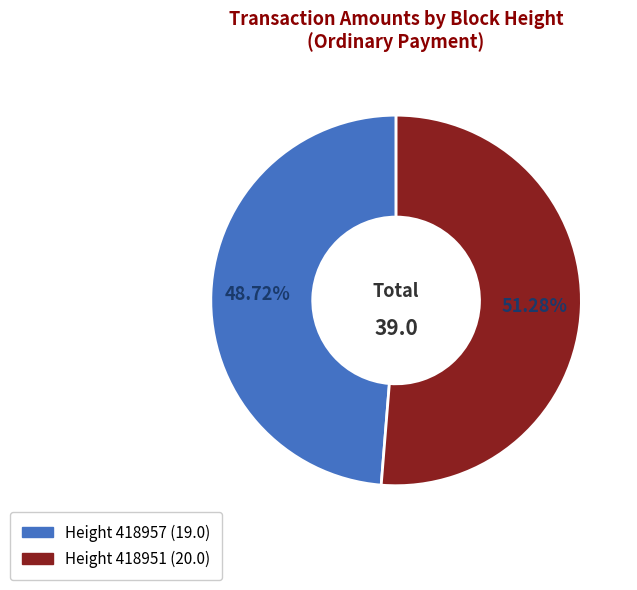

Does any single category account for the majority?

Yes